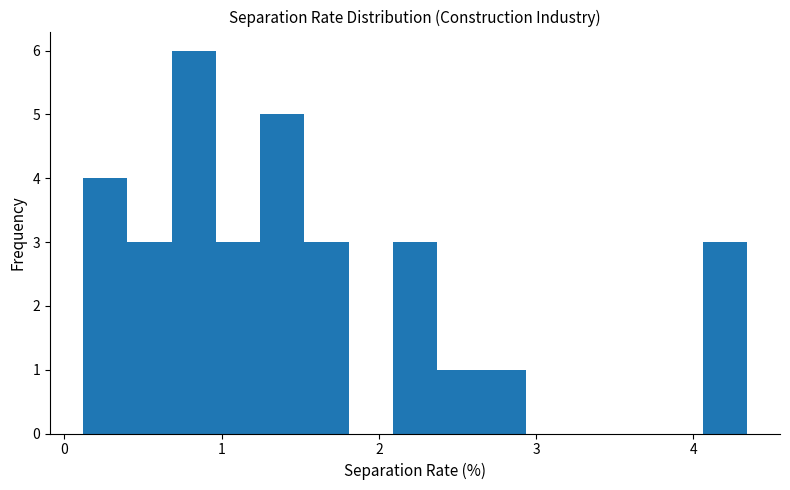

Around what value on the x-axis is the tallest bar? Give the approximate position of its centre, as read against the axis.

0.8